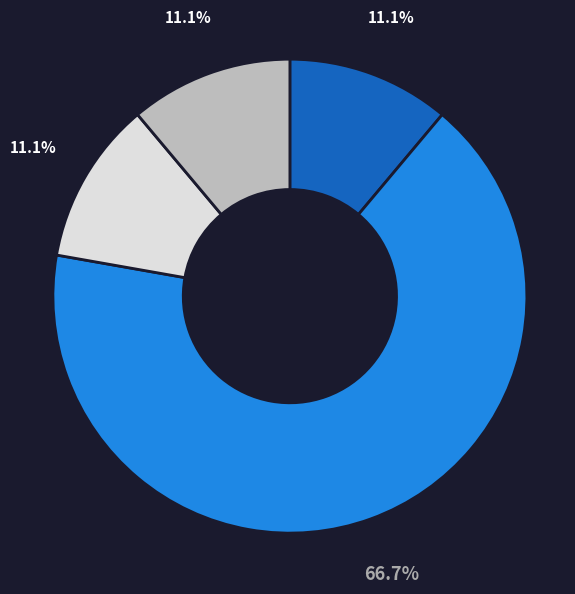

Does any single category account for the majority?

Yes